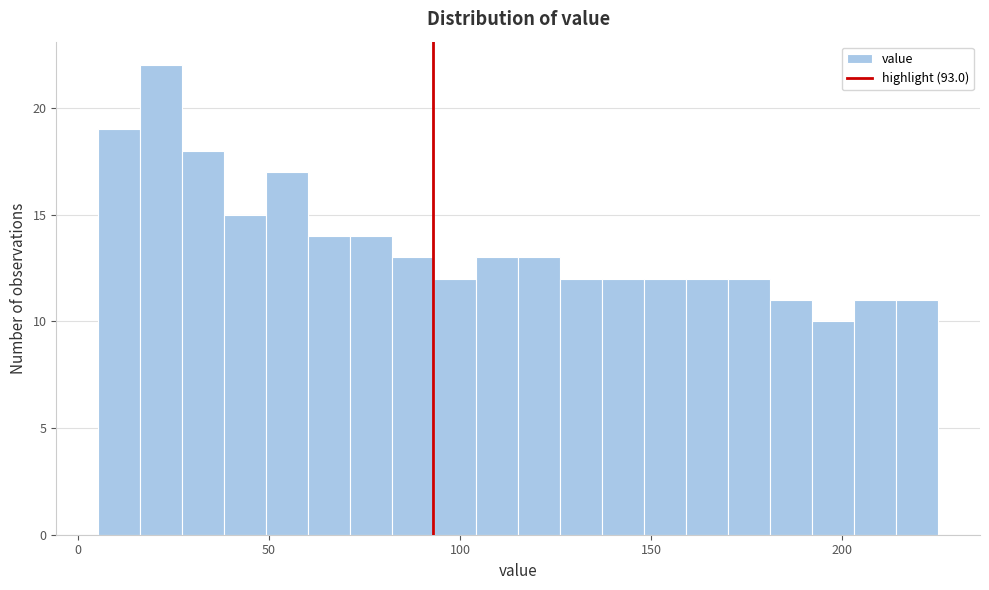

Read against the x-axis, roughly where is the centre of the tallest bar?

20